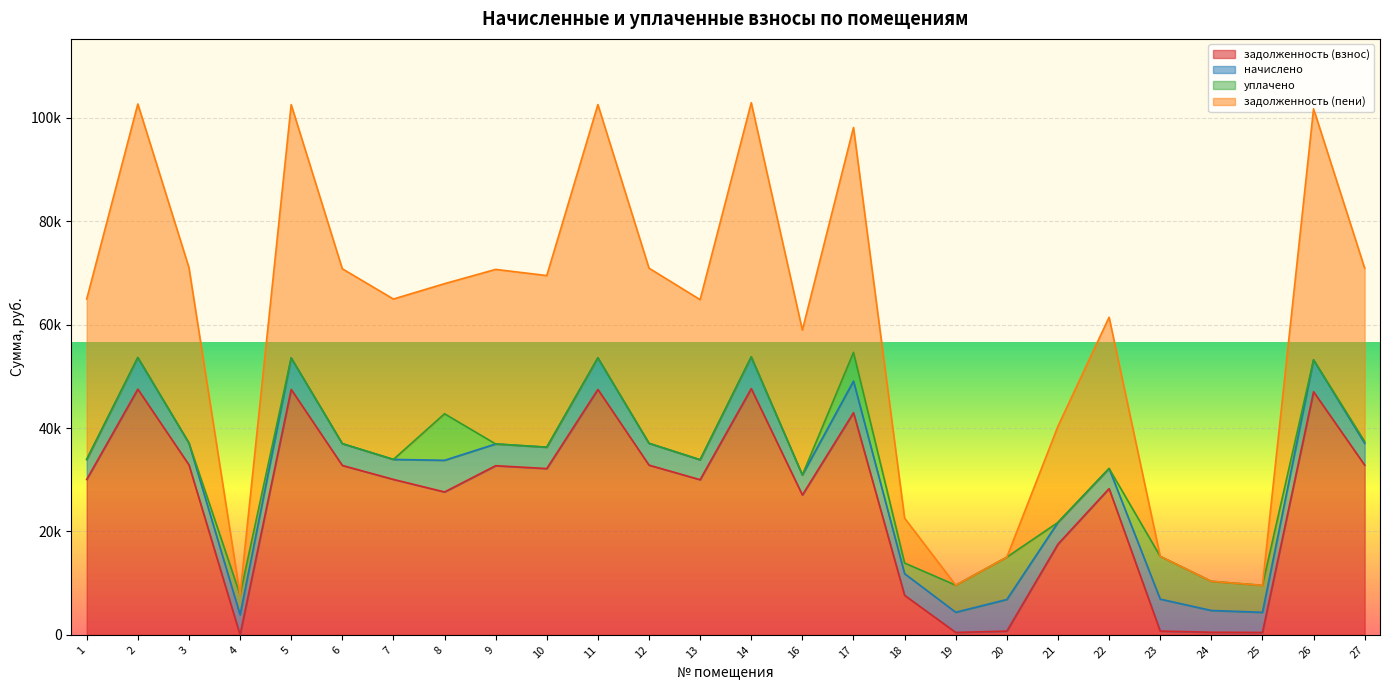

True or false: задолженность (взнос) has a value of 32161.4 at 10.

True